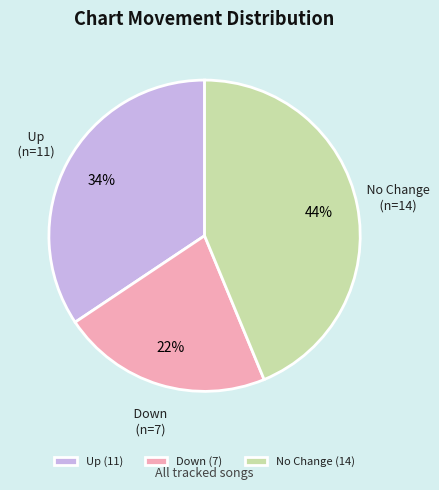

Is there any slice that represents more than half of the pie?

No